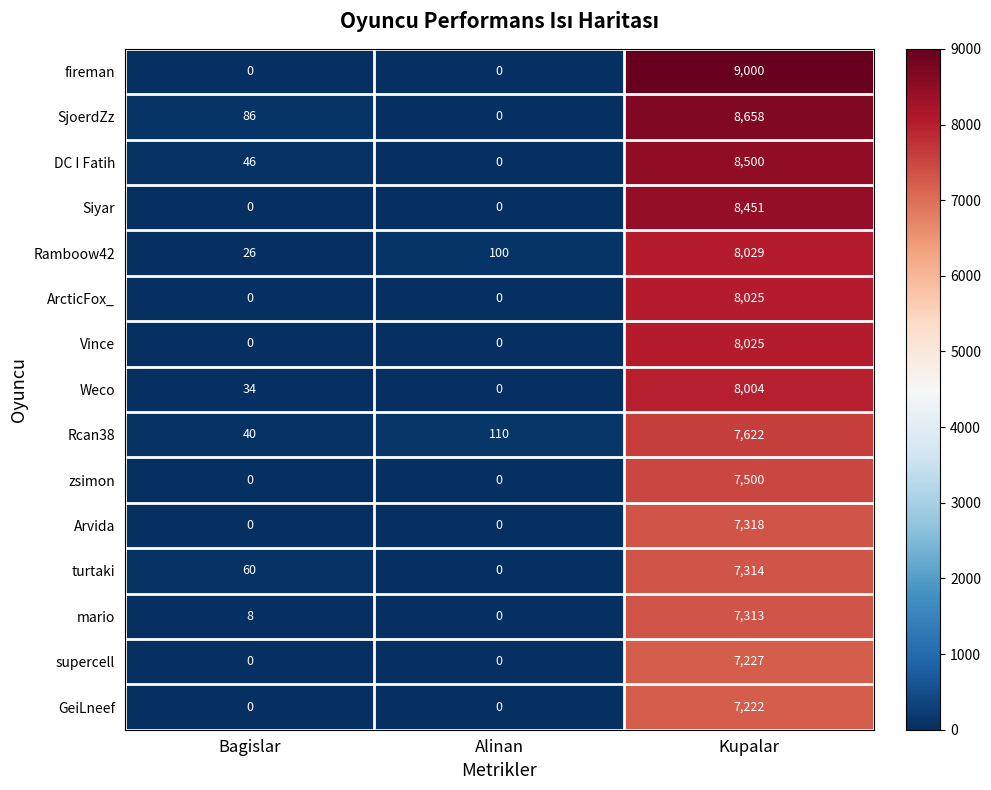

What is the maximum value shown in the chart?

9000